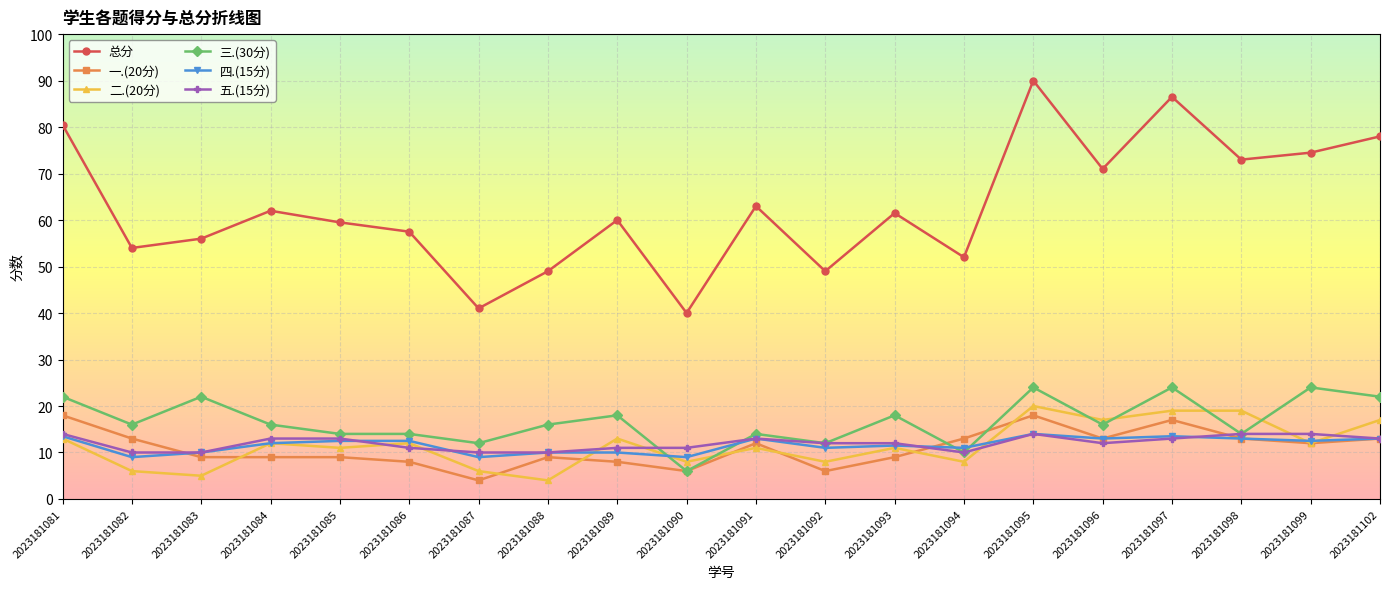

What are all the series names shown in the legend?

总分, 一.(20分), 二.(20分), 三.(30分), 四.(15分), 五.(15分)